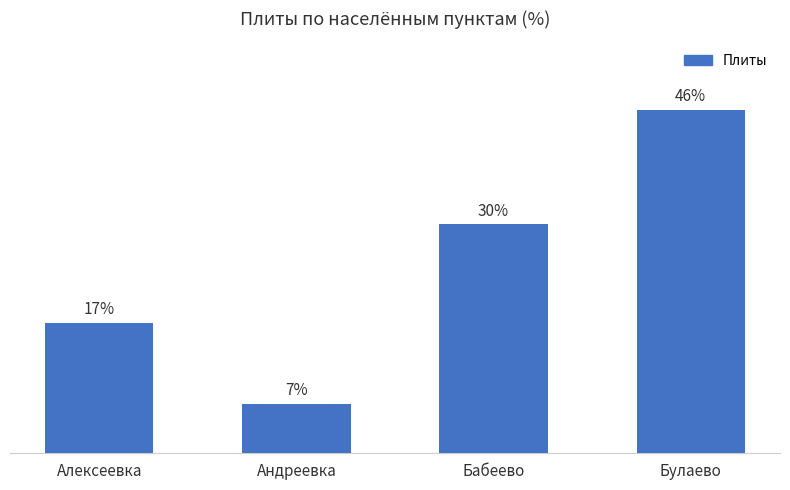

Are the bars horizontal?

No